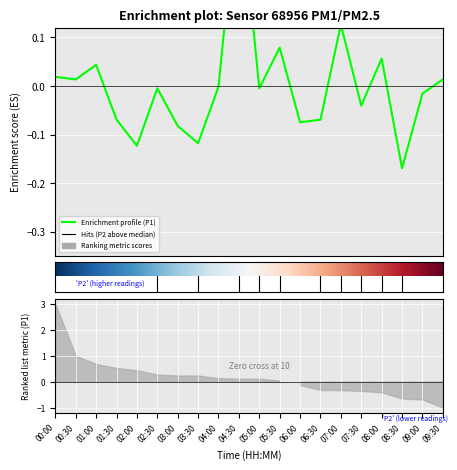

Rank the categories by value from lowest to highest.

08:30, 02:00, 03:30, 03:00, 06:00, 01:30, 06:30, 07:30, 09:00, 02:30, 05:00, 04:00, 00:30, 09:30, 00:00, 01:00, 08:00, 05:30, 07:00, 04:30